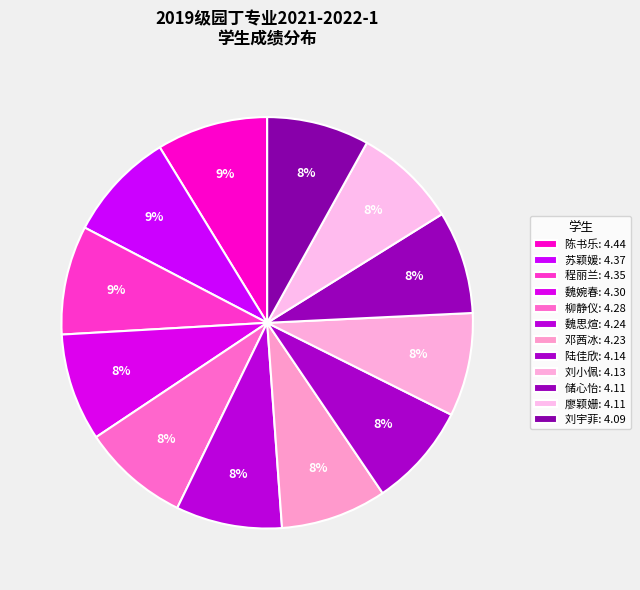

Count the number of slices in the pie.

12